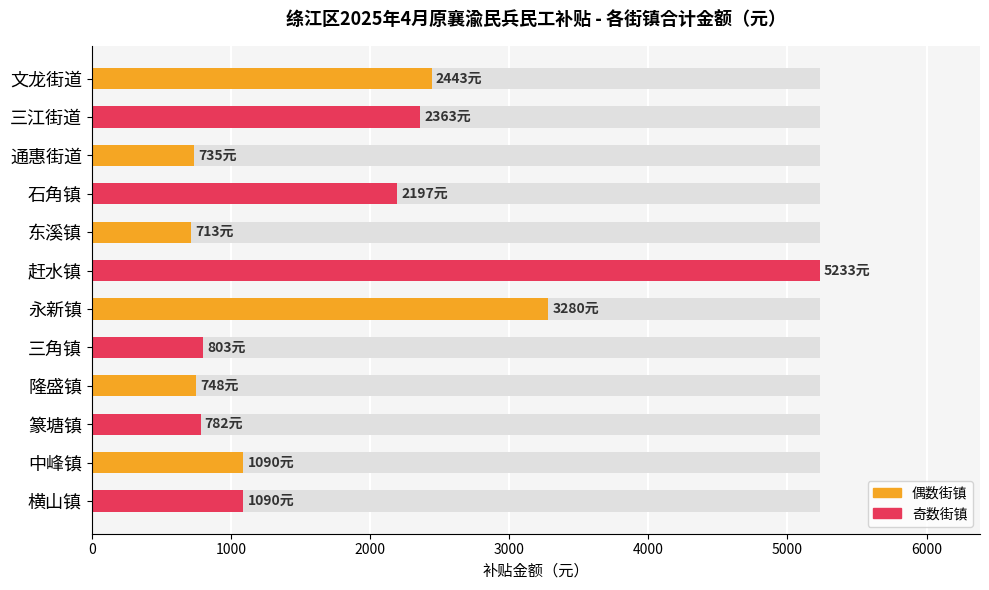

What is the difference between the maximum and minimum values?

4520